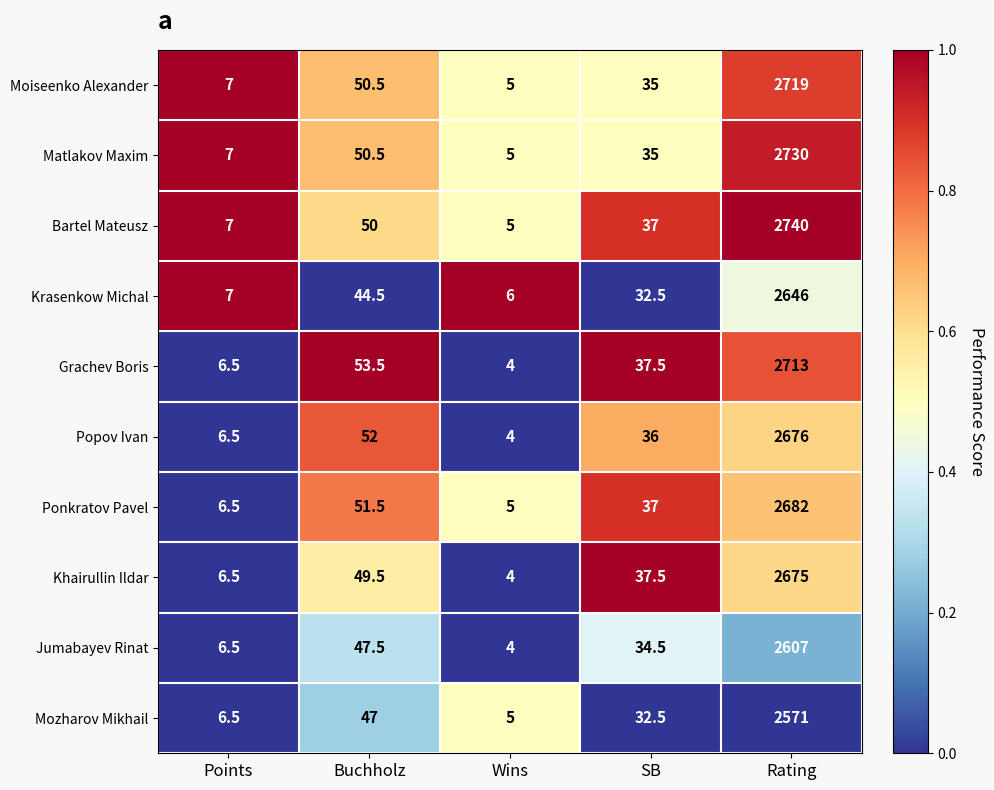

At Rating, list the series in order from largest to smallest.

Bartel Mateusz, Matlakov Maxim, Moiseenko Alexander, Grachev Boris, Ponkratov Pavel, Popov Ivan, Khairullin Ildar, Krasenkow Michal, Jumabayev Rinat, Mozharov Mikhail